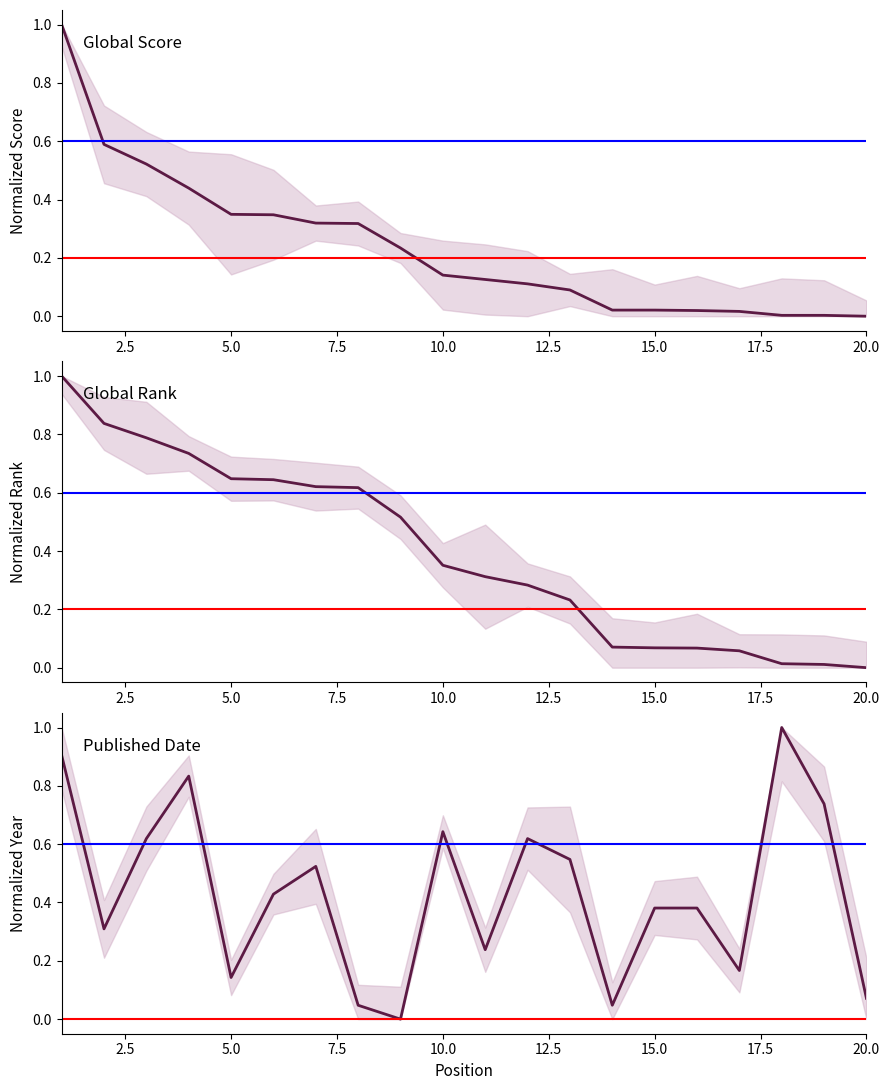

What is the difference between the maximum and second lowest values in the Global Score series?

1.0